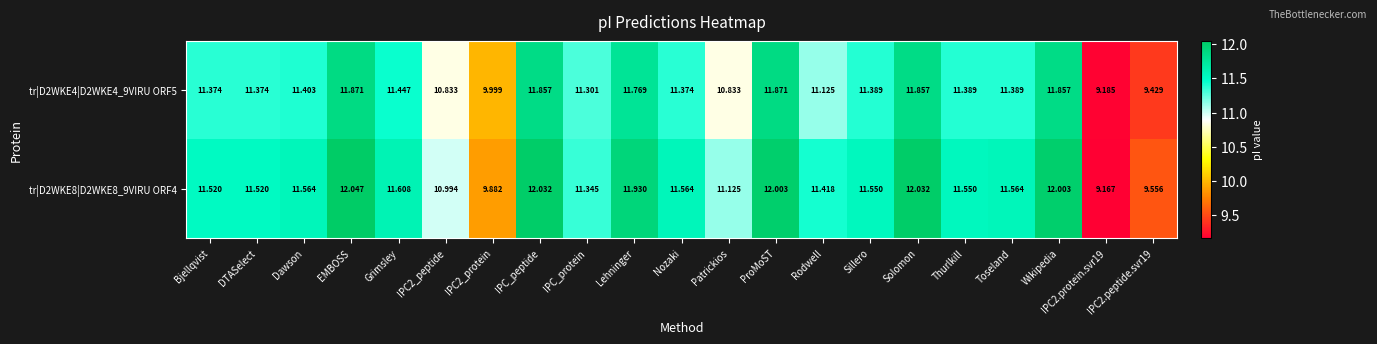

Is the value of tr|D2WKE8|D2WKE8_9VIRU ORF4 at IPC2.peptide.svr19 greater than the value of tr|D2WKE4|D2WKE4_9VIRU ORF5 at IPC2.peptide.svr19?

Yes